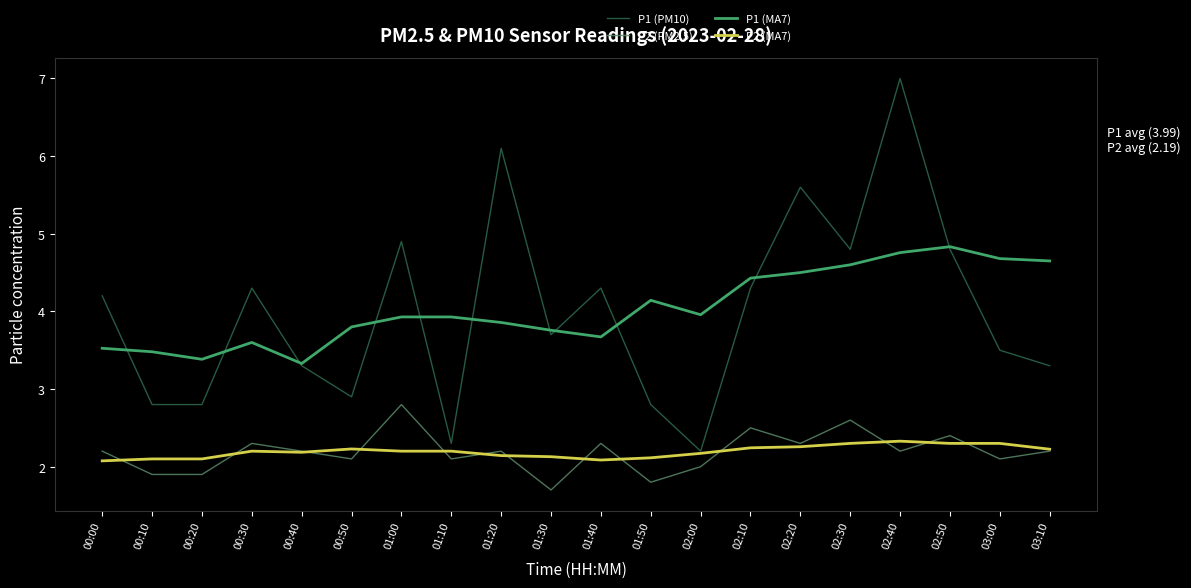

Which category has the highest value across all series?

02:40